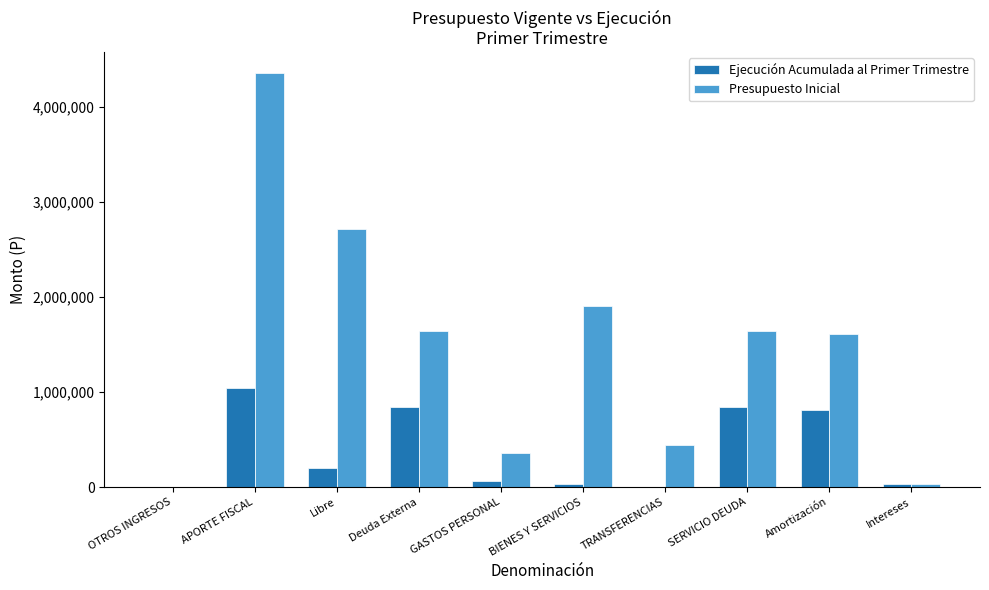

What are all the series names shown in the legend?

Ejecución Acumulada al Primer Trimestre, Presupuesto Inicial